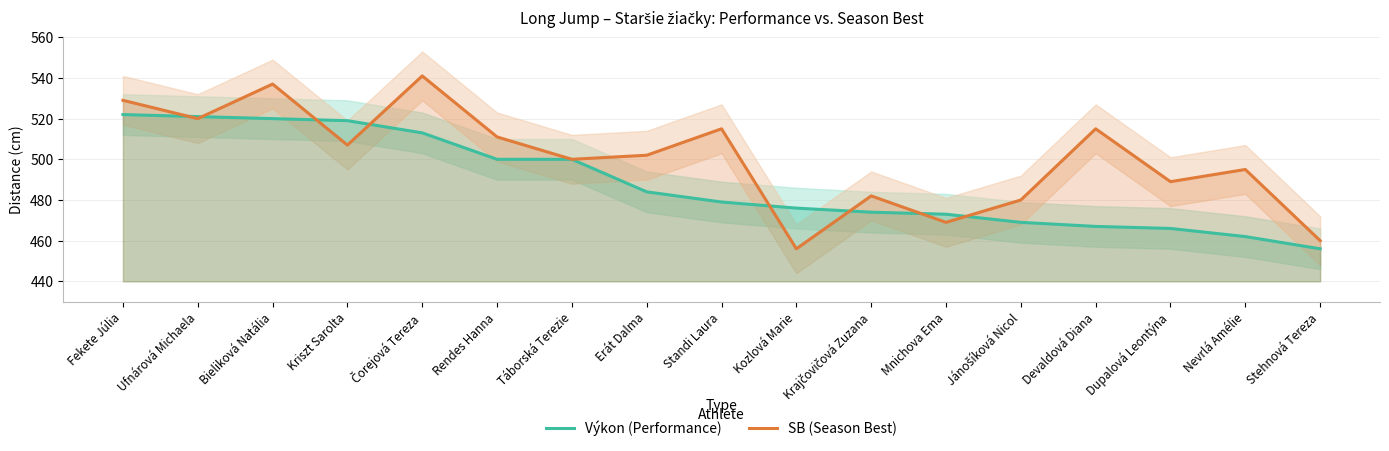

What is the value of the Výkon (Performance) point at the 8th from the left?

484